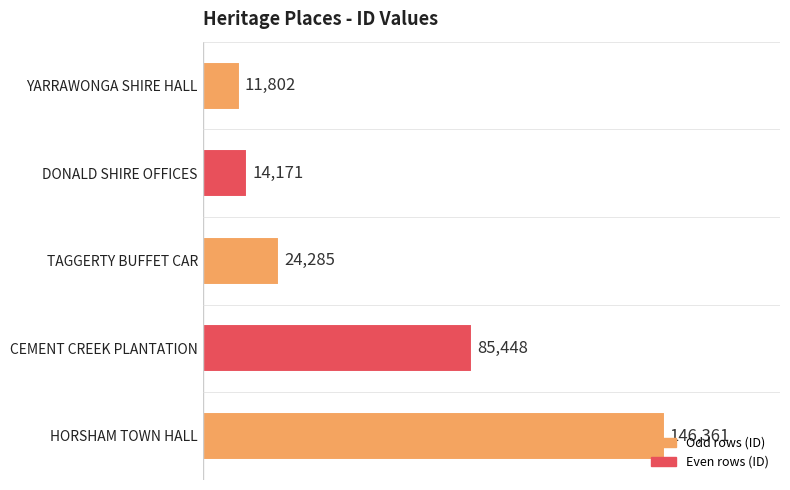

How many bars are there in total?

5